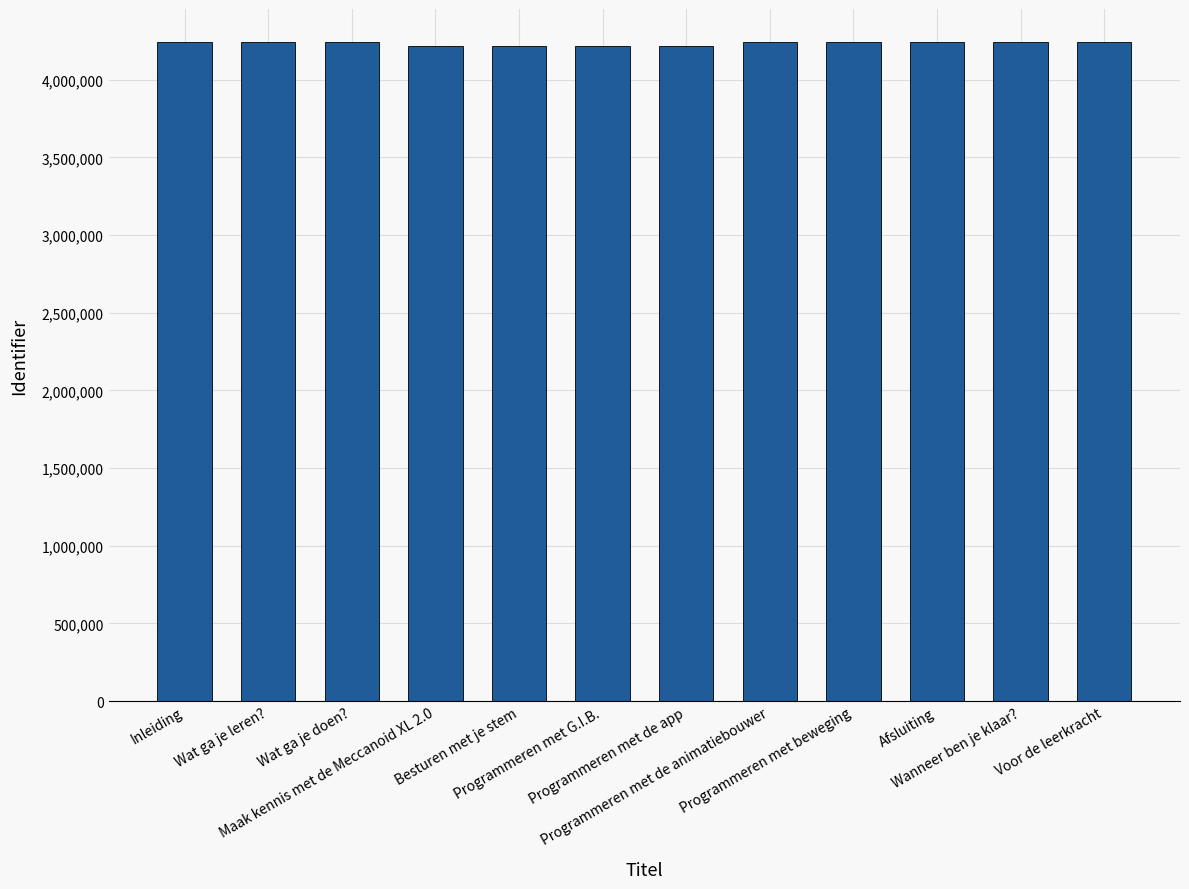

What is the value of the 9th bar from the left?

4242360